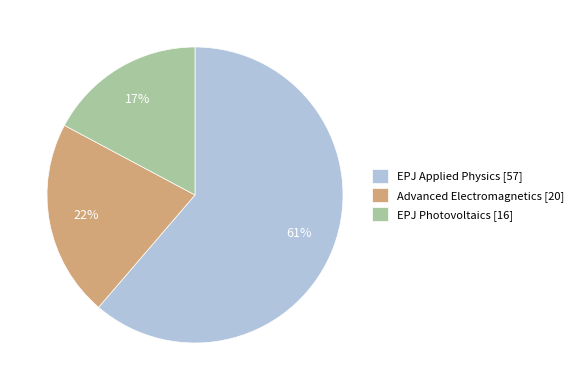

Combined, do Advanced Electromagnetics [20] and EPJ Applied Physics [57] account for over 50%?

Yes